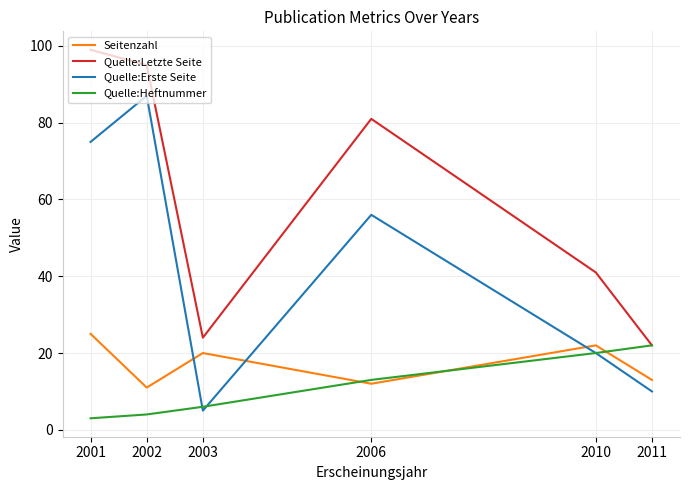

Between 2003 and 2010, which series saw the biggest shift?

Quelle:Letzte Seite